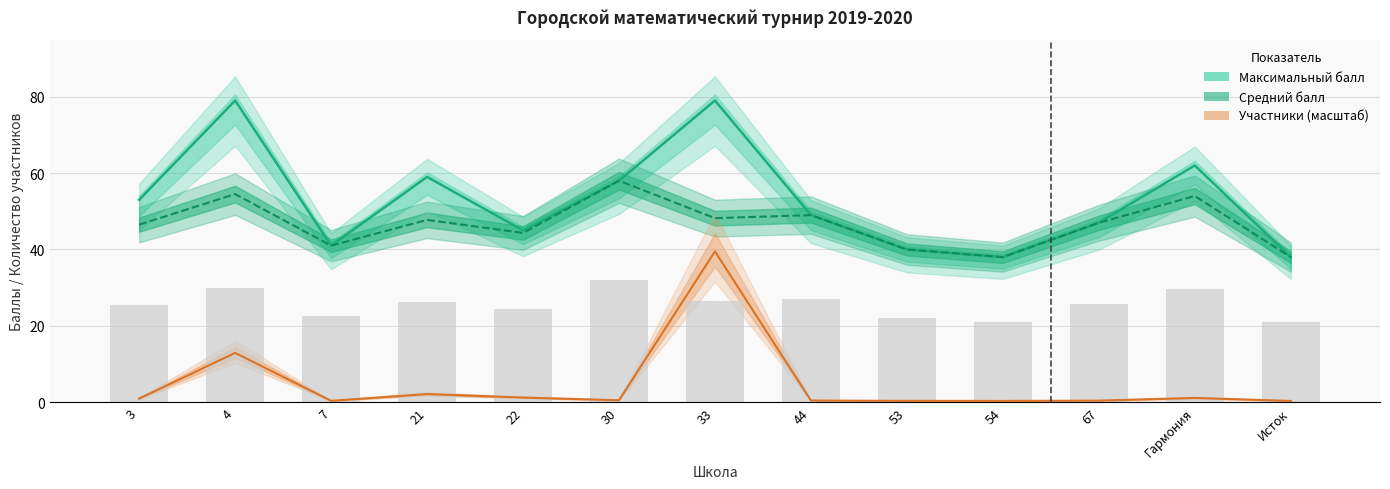

What is the minimum value shown in the chart?

0.3